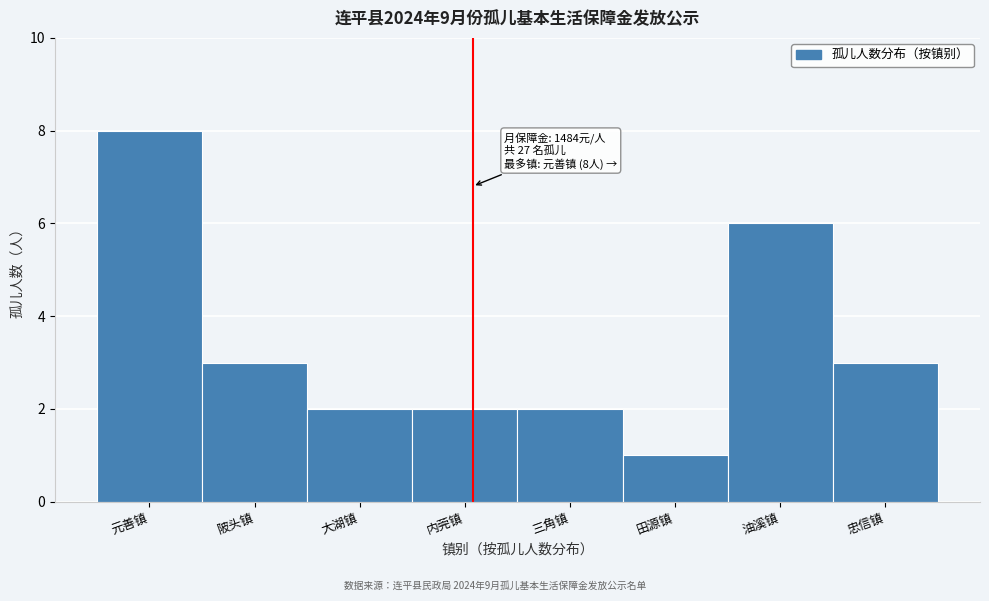

Reading right to left, extract all data points from this chart.

3	6	1	2	2	2	3	8